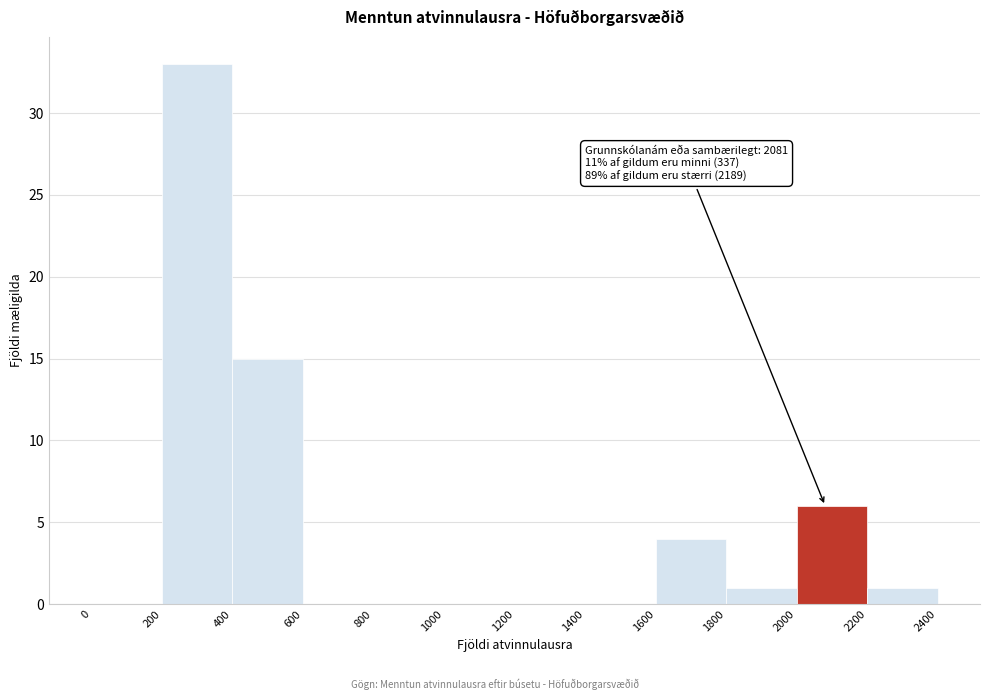

Over which range of the x-axis is the bar tallest?

200 to 400